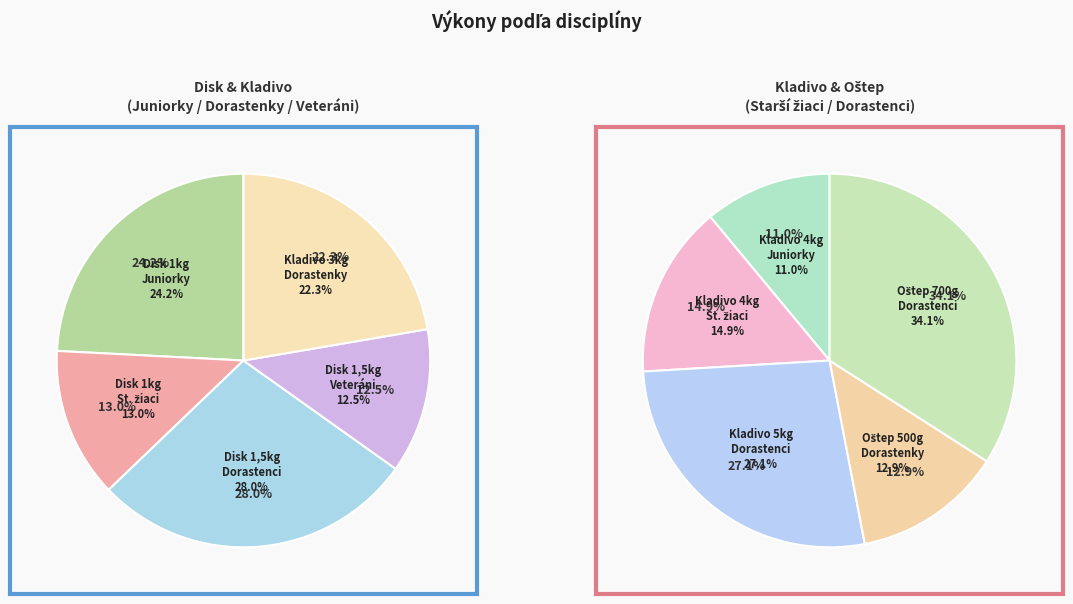

Is hod diskom 1 kg - Juniorky the majority of the pie?

No